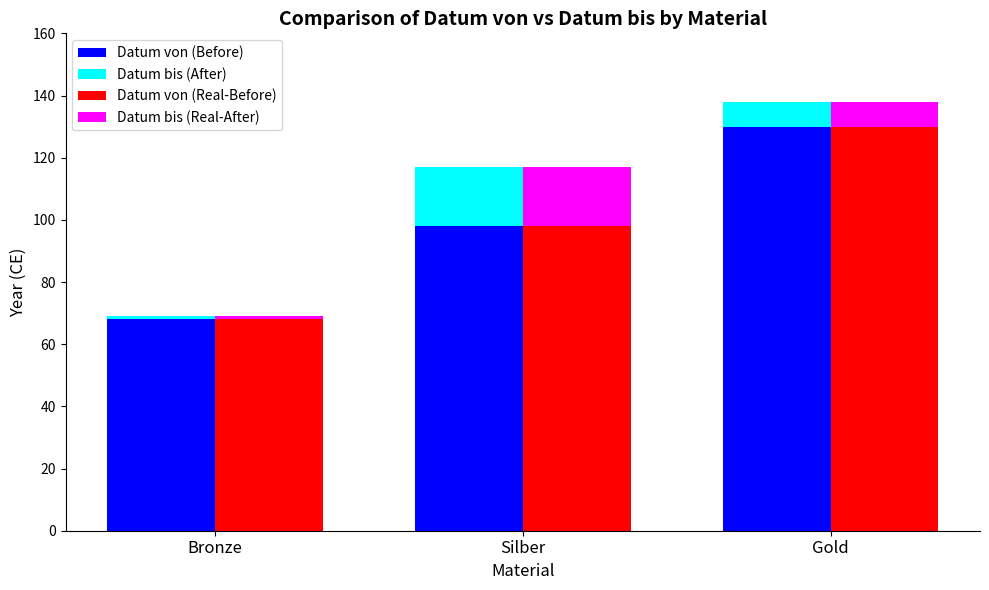

Which series has the largest total across all categories?

Datum von (Before)